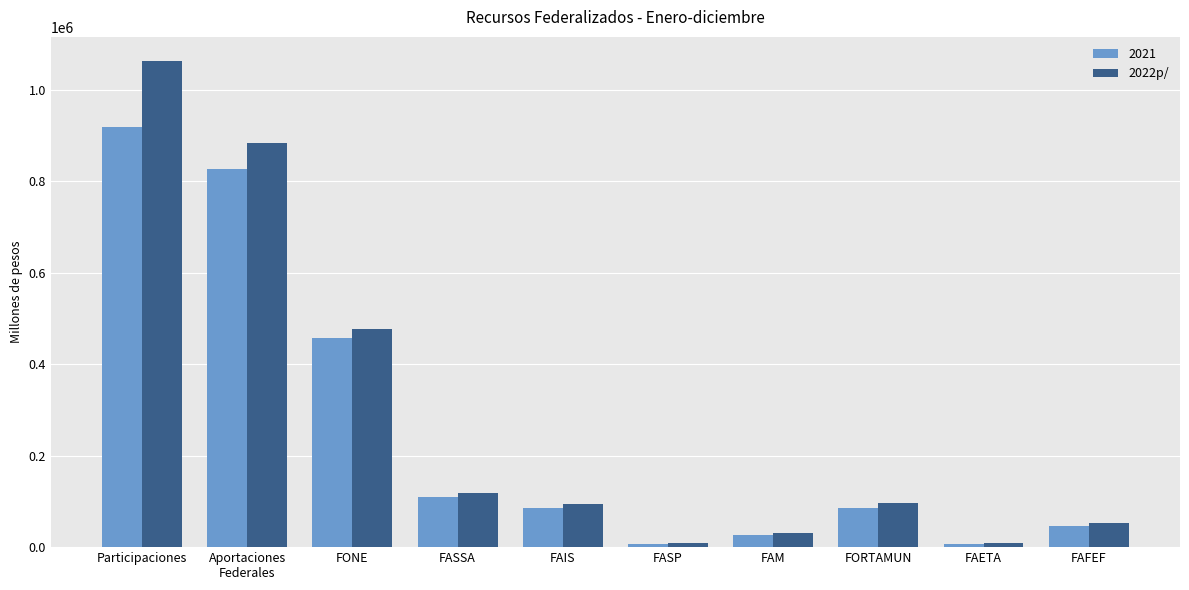

What is the maximum value shown in the chart?

1062078.7